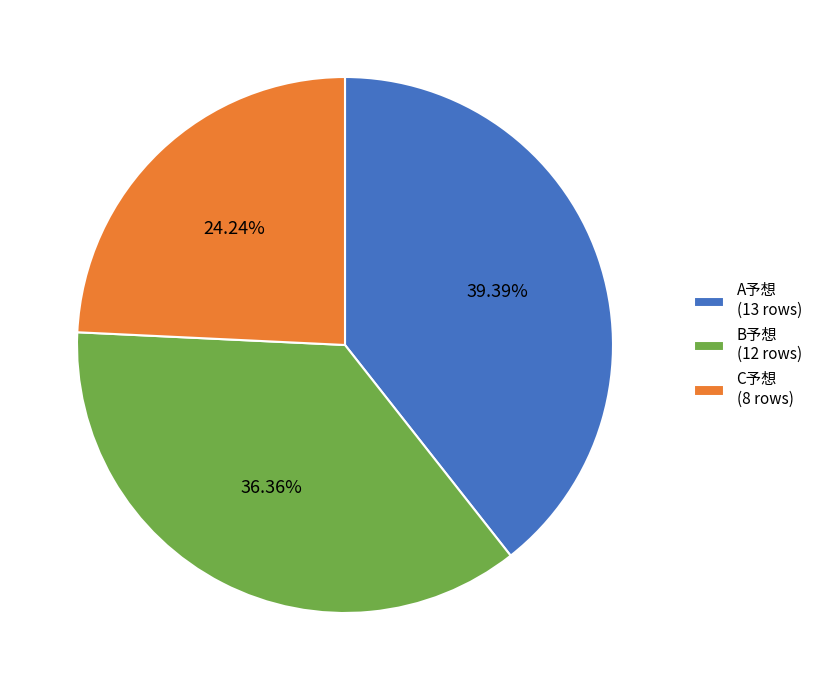

What portion of the pie excludes B予想?

63.6%